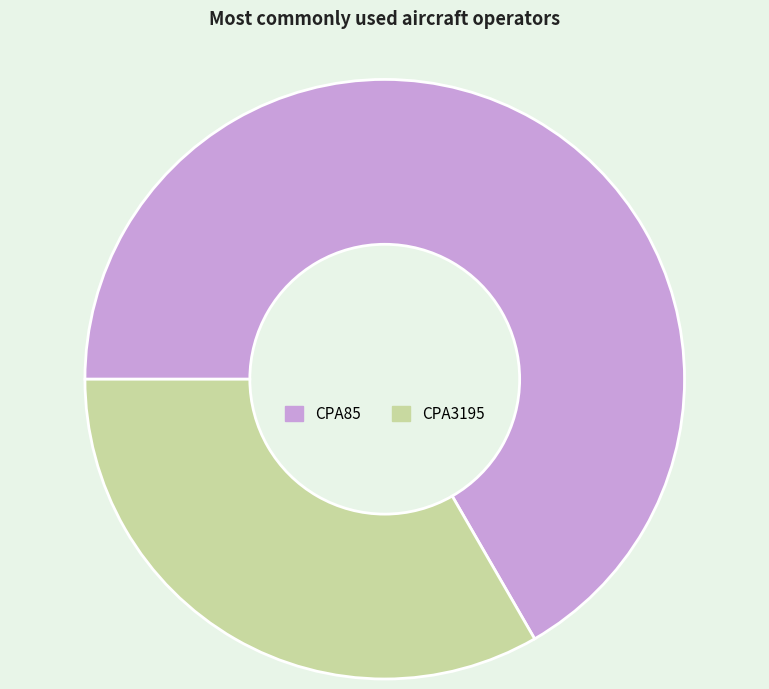

How many segments does this pie chart have?

2